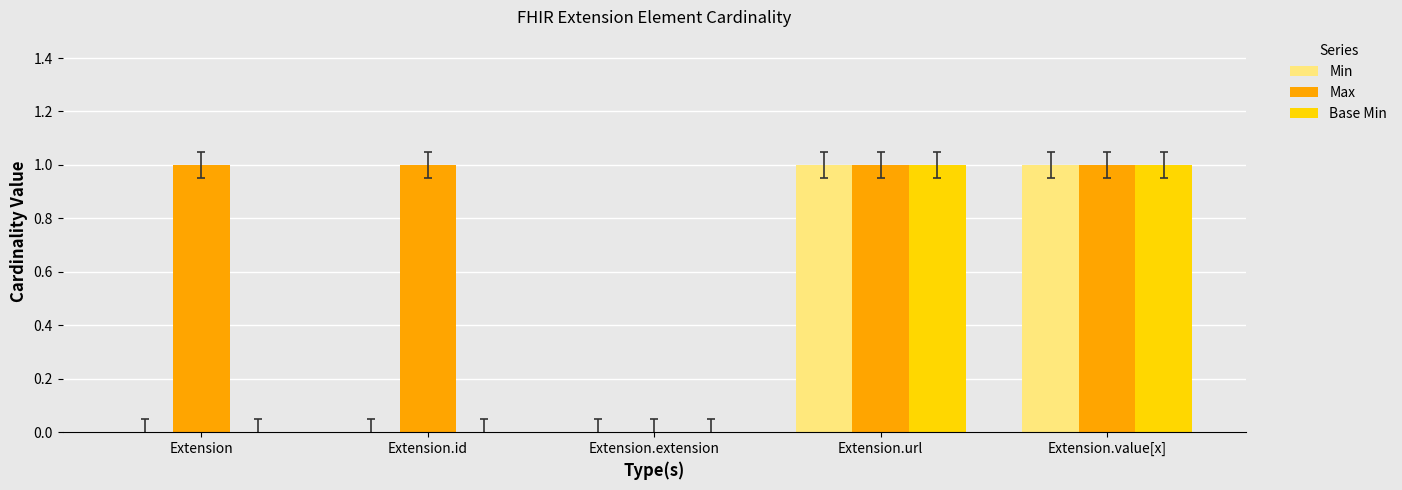

Is the value of Min at Extension.url greater than the value of Max at Extension.extension?

Yes